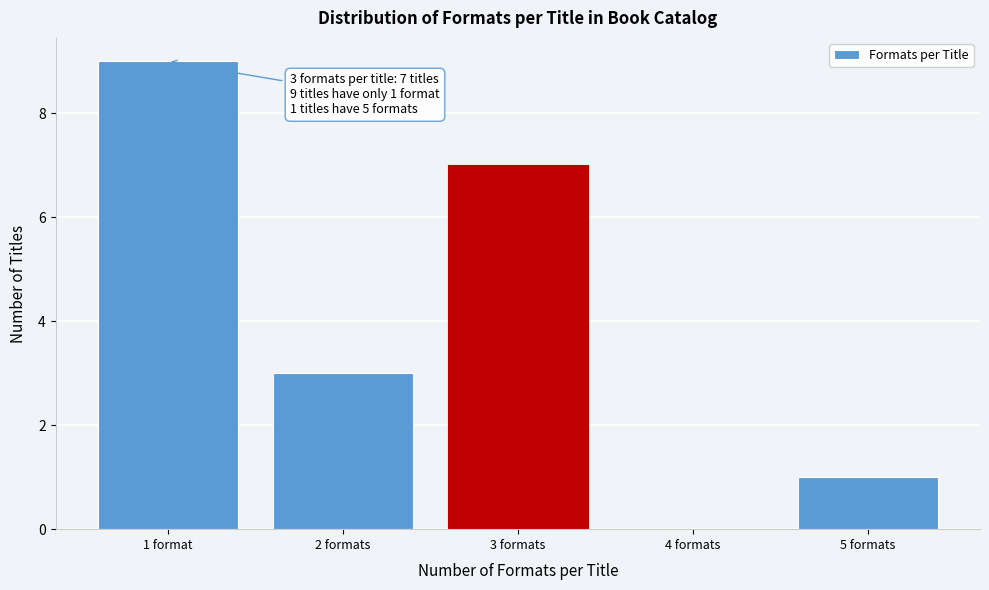

Reading right to left, transcribe all the data shown in this chart.

5 formats=1	4 formats=0	3 formats=7	2 formats=3	1 format=9